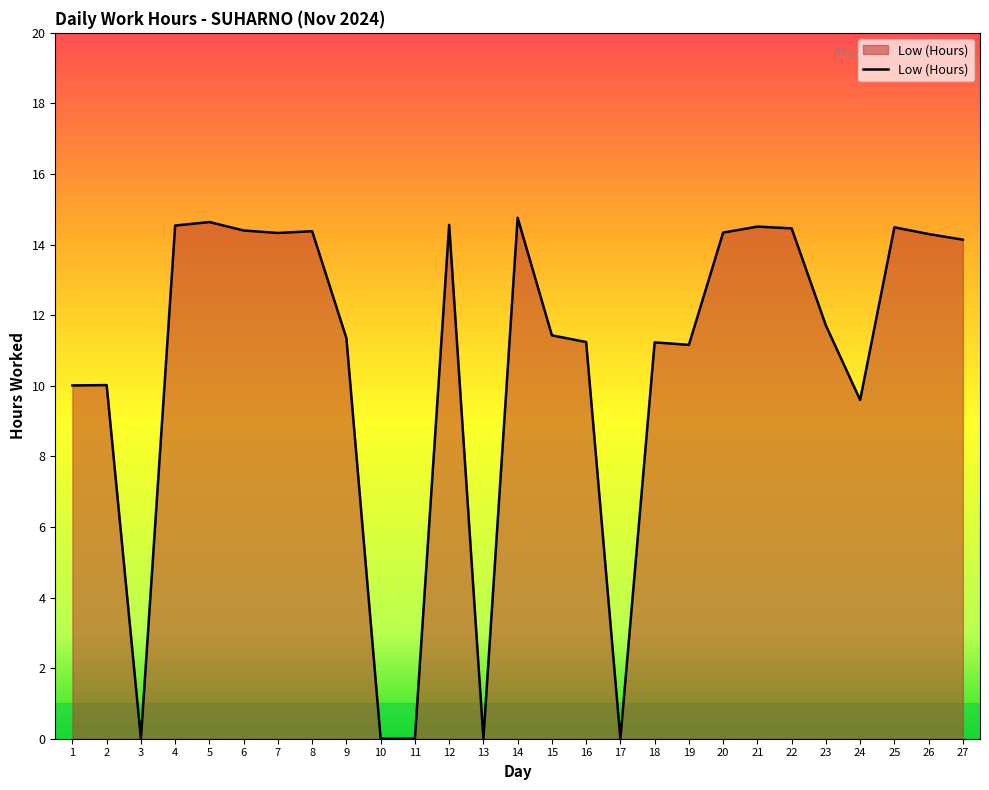

What is the greatest value displayed?

14.8